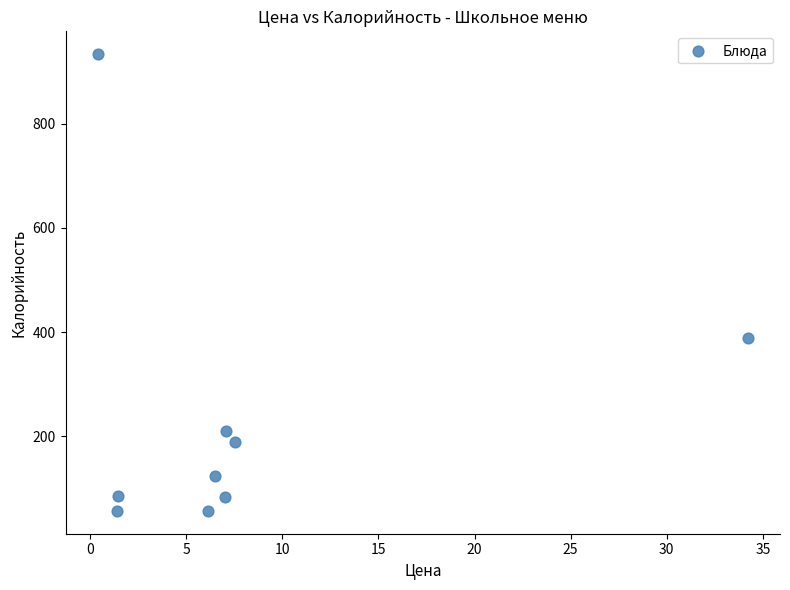

What is the range of Y values (max minus min)?

876